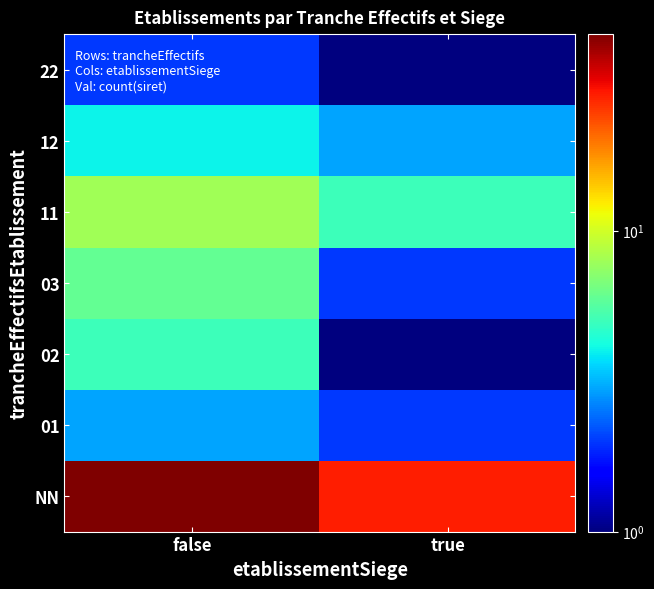

Which has a higher value, true or false?

false